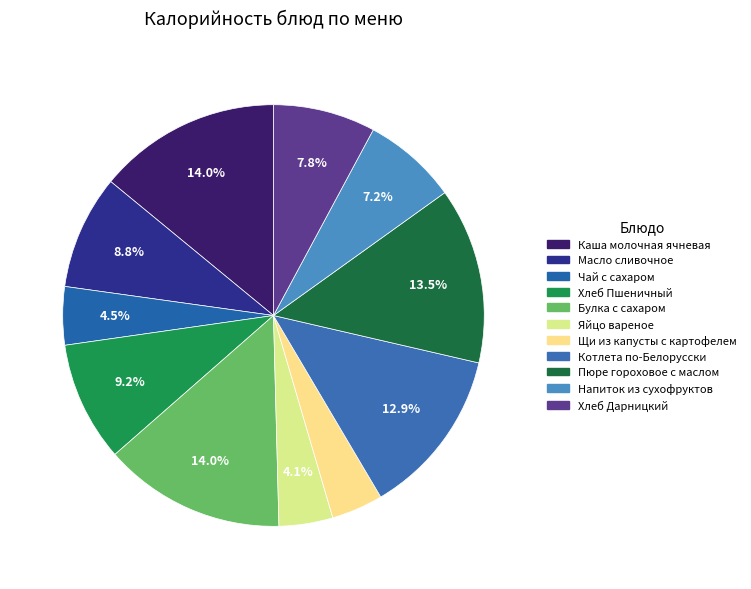

Count the number of slices in the pie.

11